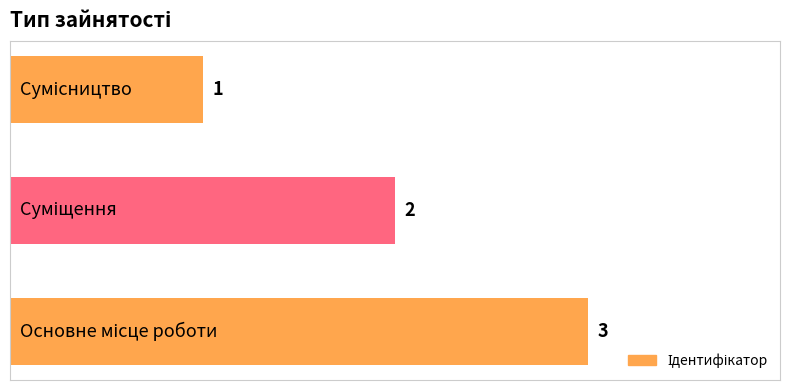

What is the minimum value shown in the chart?

1